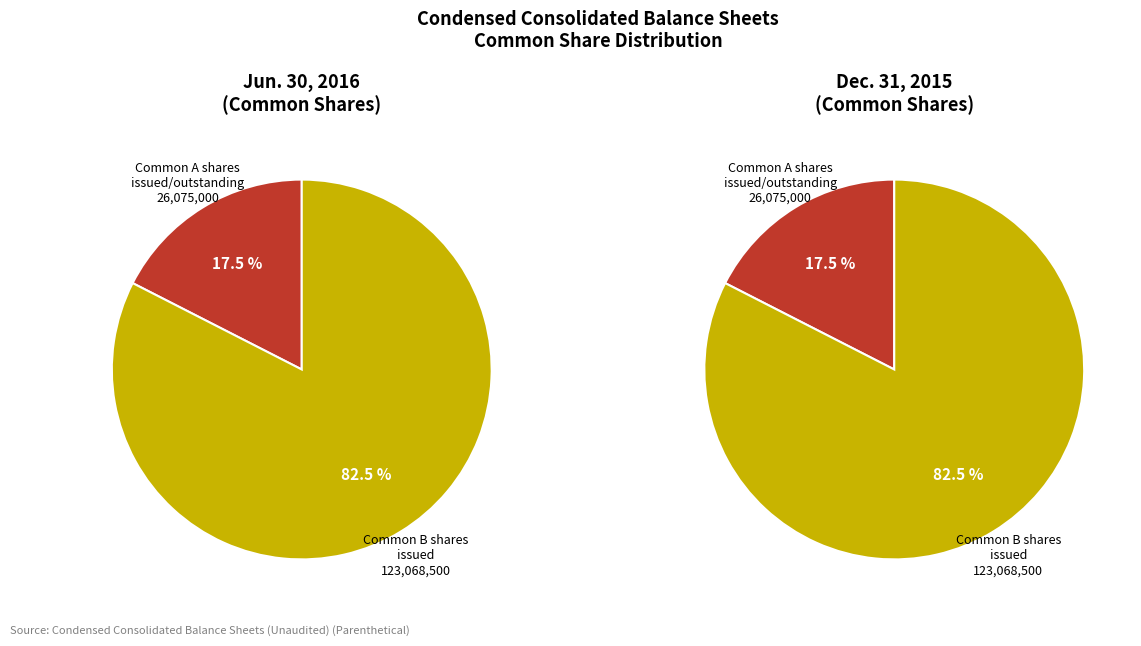

Between 1 and 0, which is larger?

1